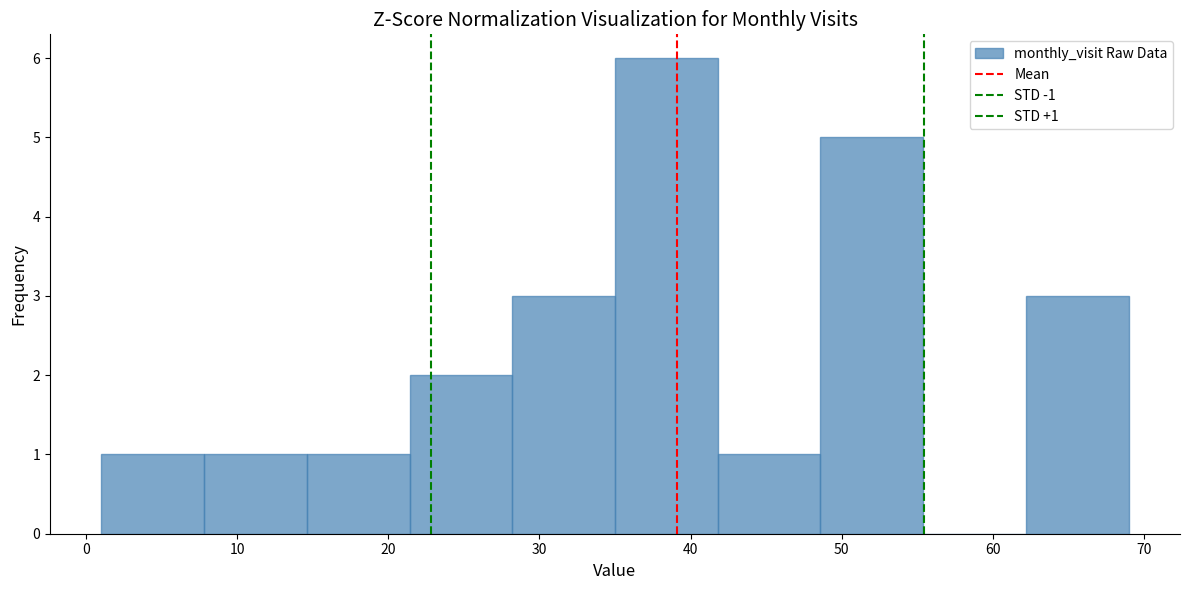

Over which range of the x-axis is the bar tallest?

35.0 to 41.8